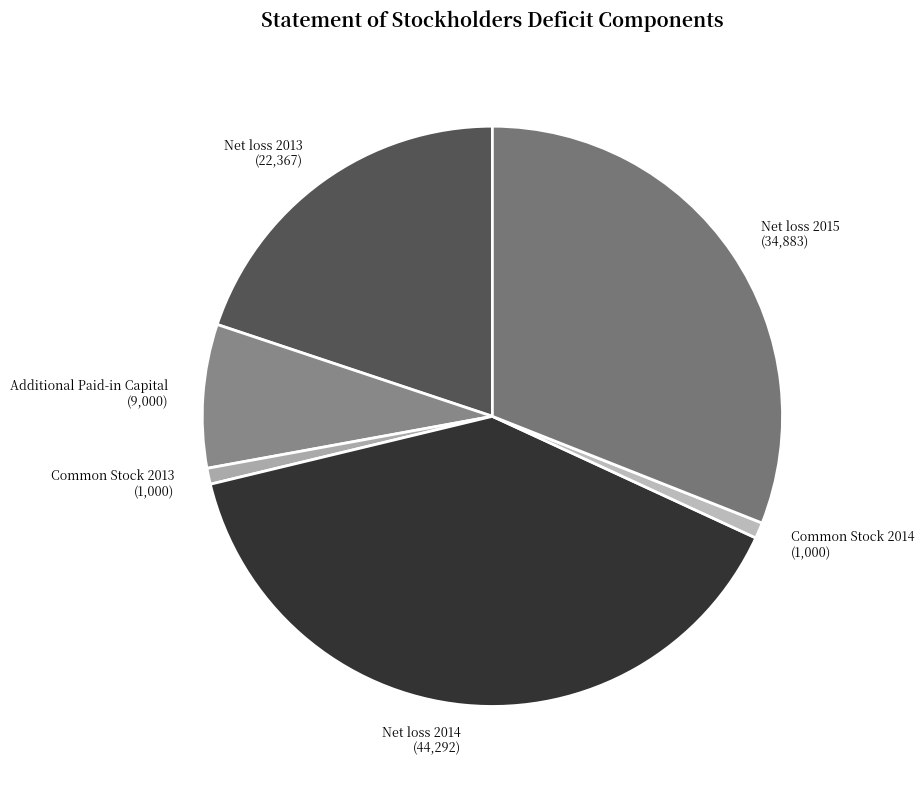

How many segments does this pie chart have?

6